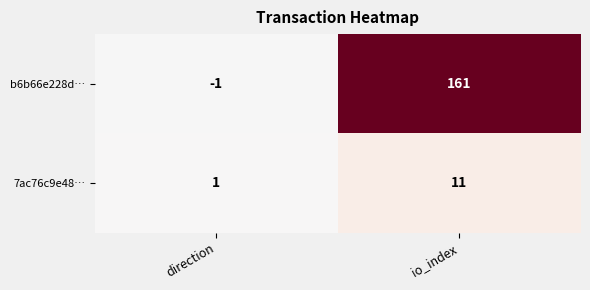

Is it true that b6b66e228d… equals 161 at io_index?

True